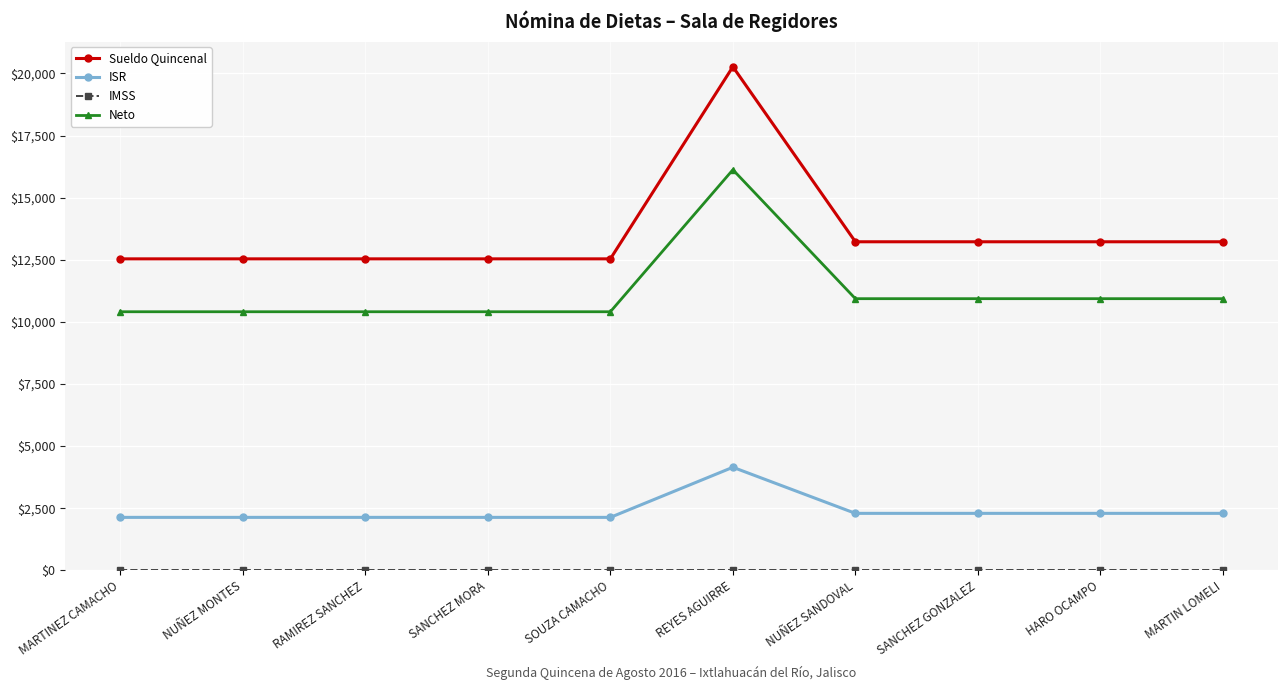

What is the label of the 10th point from the right?

MARTINEZ CAMACHO